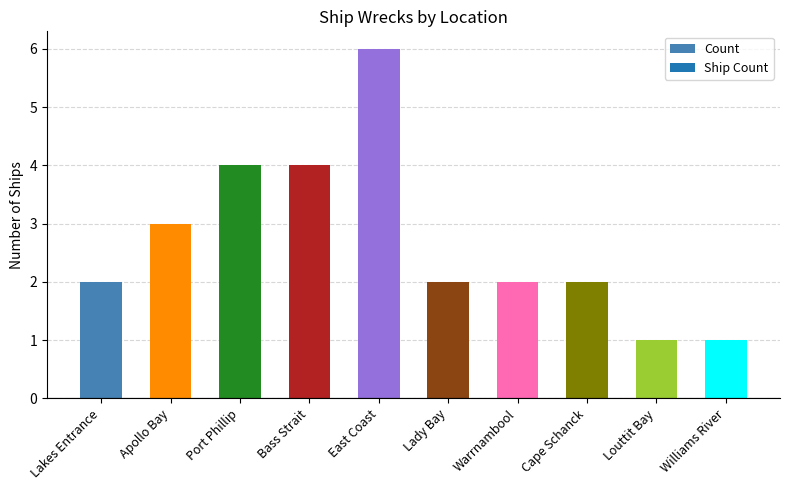

What is the change in value from East Coast to Williams River?

-5